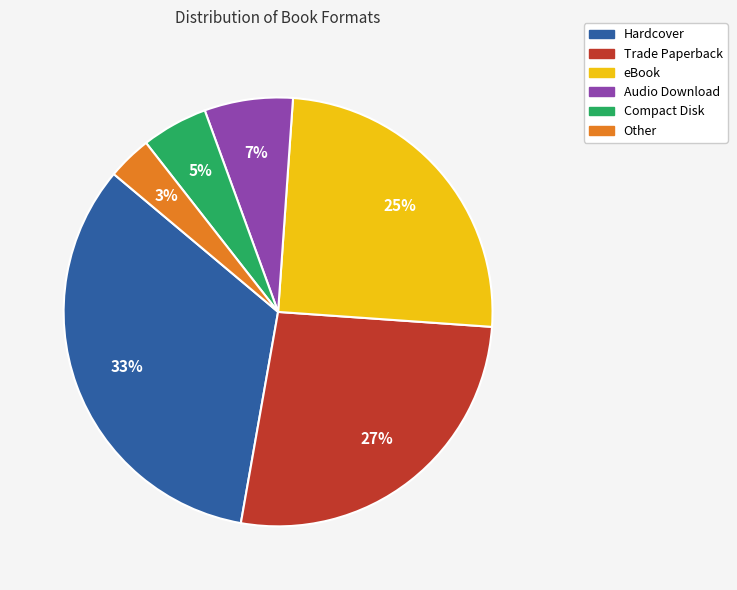

To the nearest percent, what is the difference between the largest and smallest slice percentages?

30%